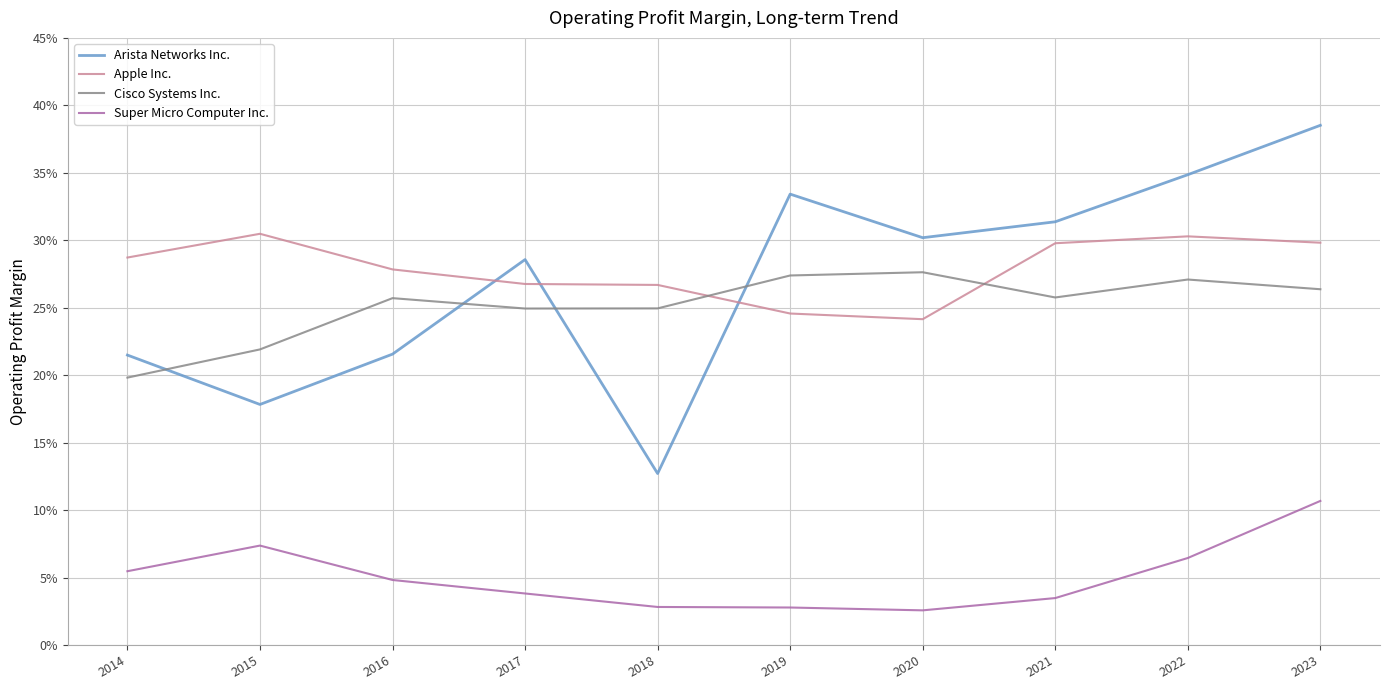

What is the difference between the Cisco Systems Inc. values at 2014 and 2021?

0.1